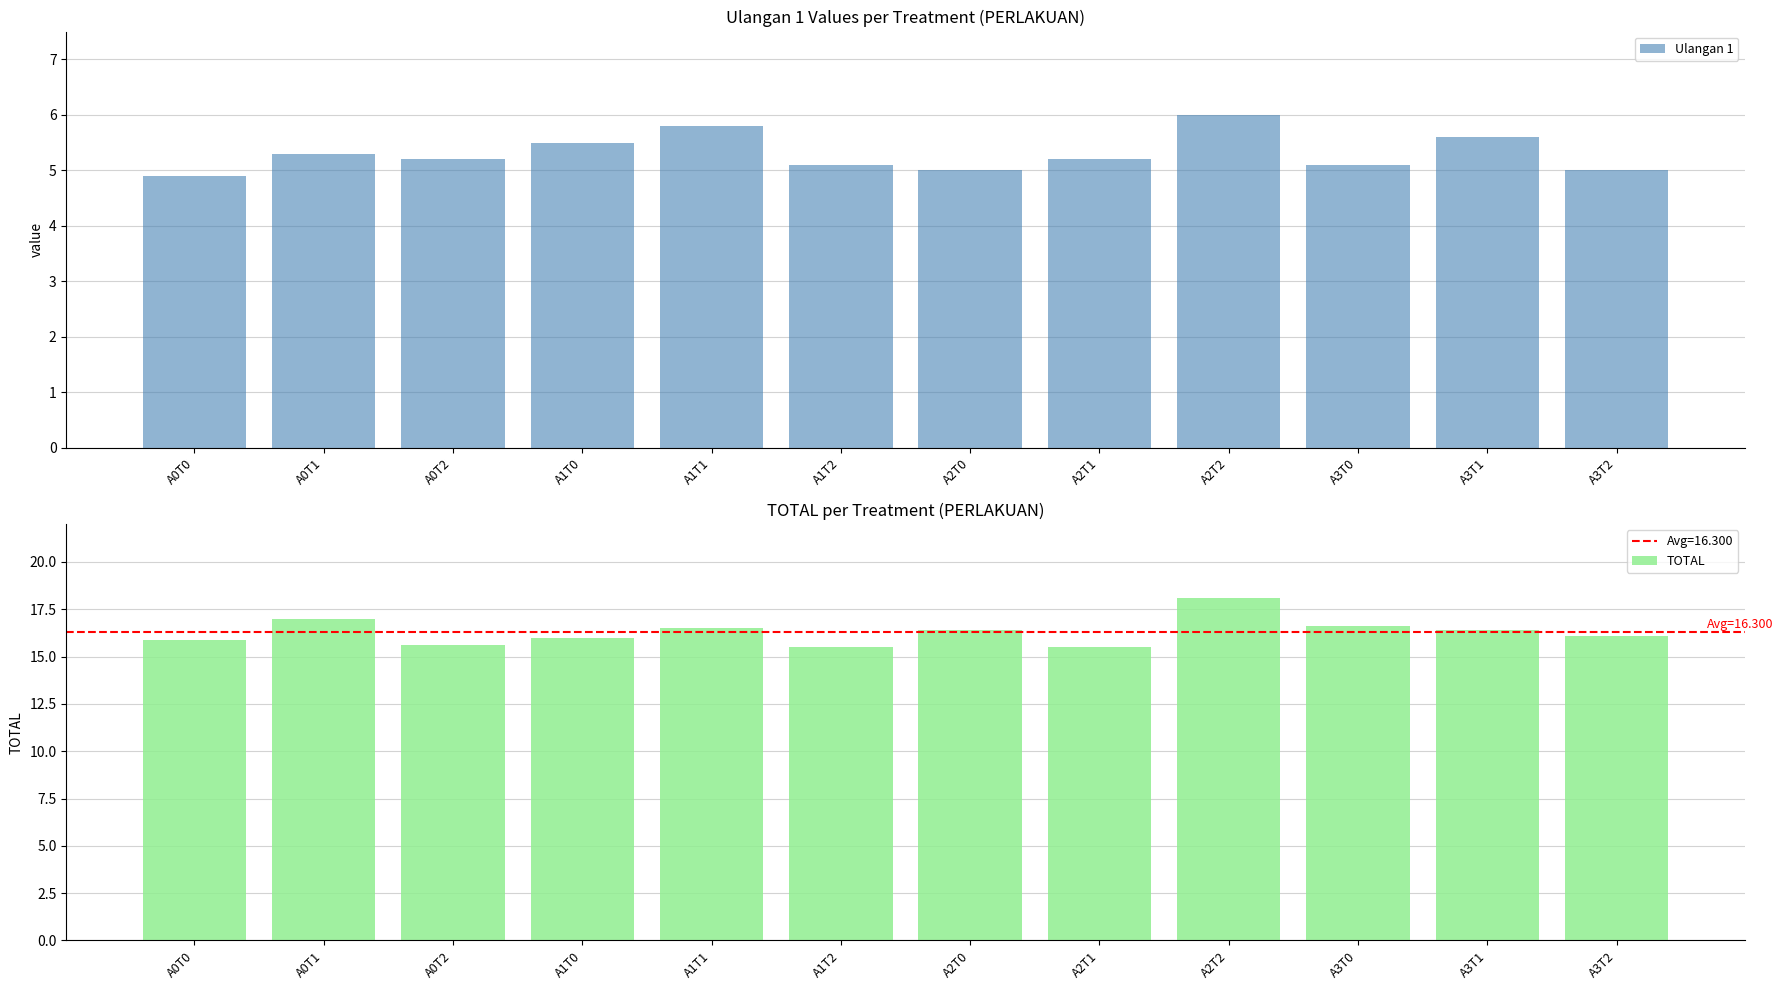

Rank the series by their average value, from lowest to highest.

Ulangan 1, TOTAL